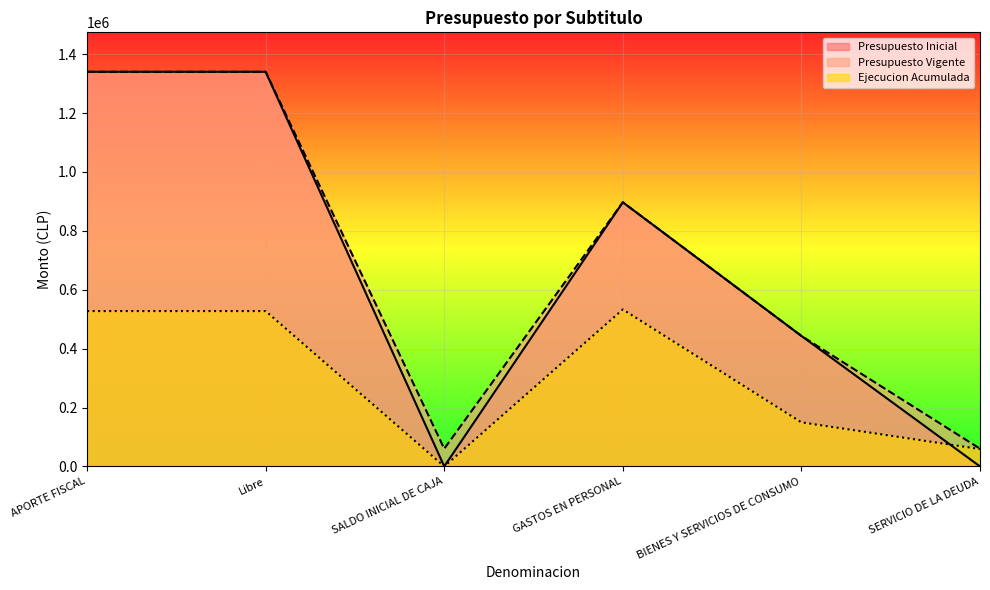

At which label does Presupuesto Vigente first exceed 897054?

APORTE FISCAL